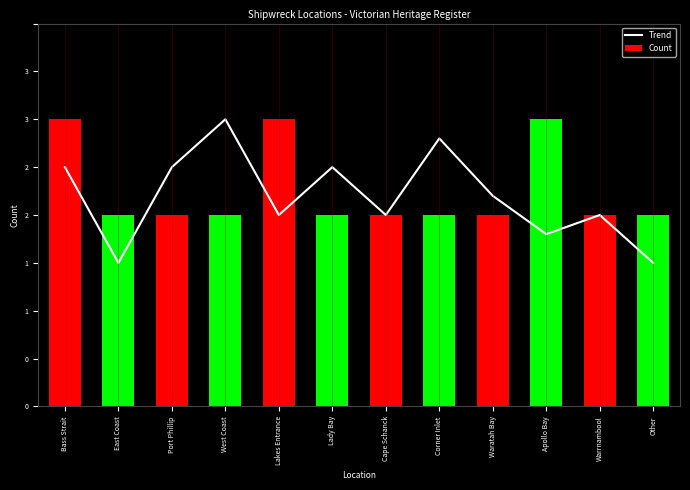

What is the minimum value for Count?

2.0